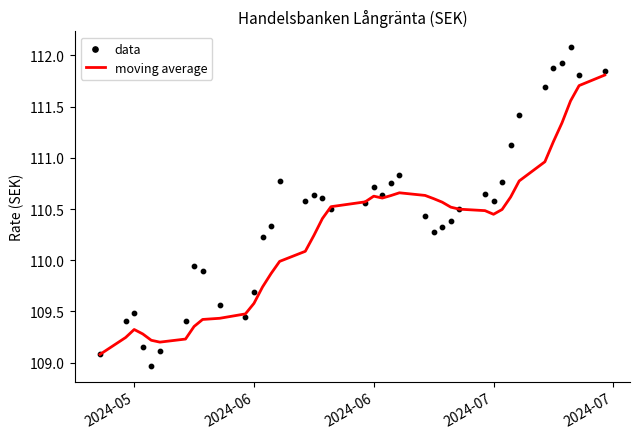

Which series contains the highest Y value?

data